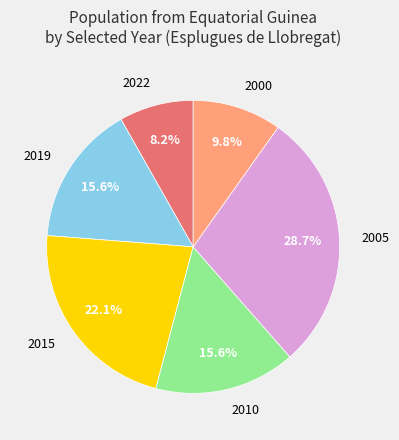

Which slice is the largest?

2005